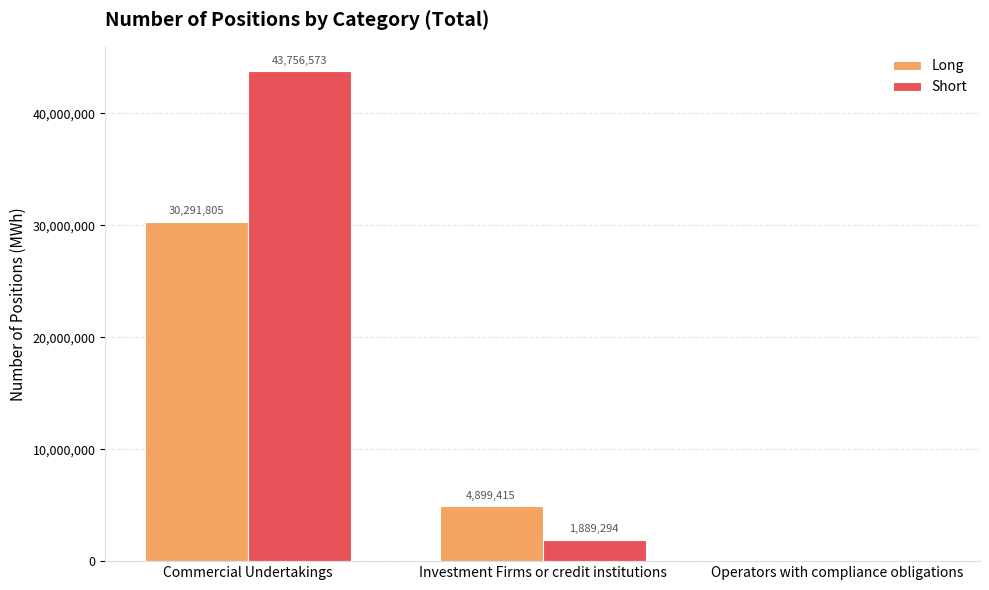

At which category does the chart reach its peak across all series?

Commercial Undertakings